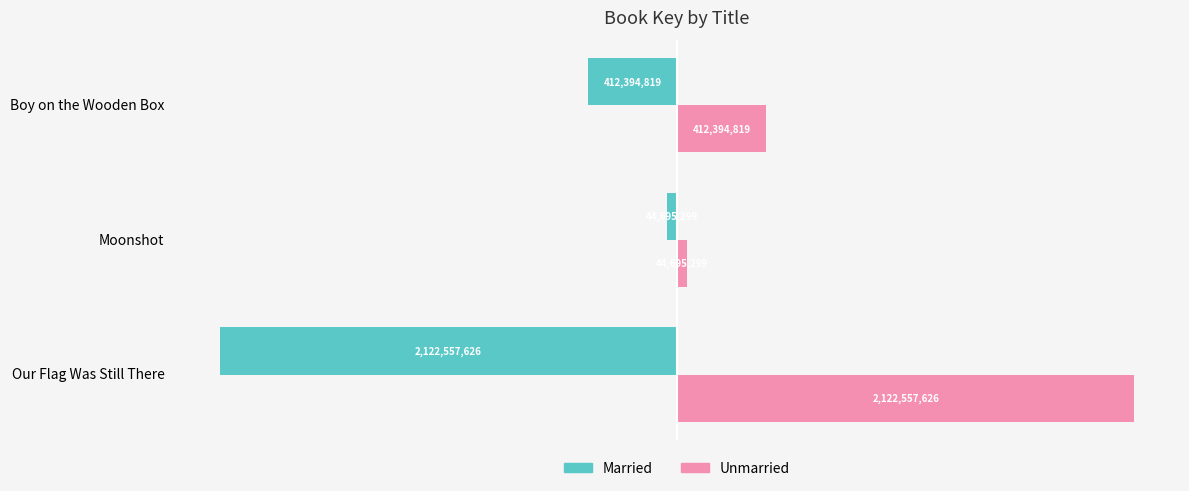

What is the approximate value of Married at Moonshot, to the nearest 50?

-44695300